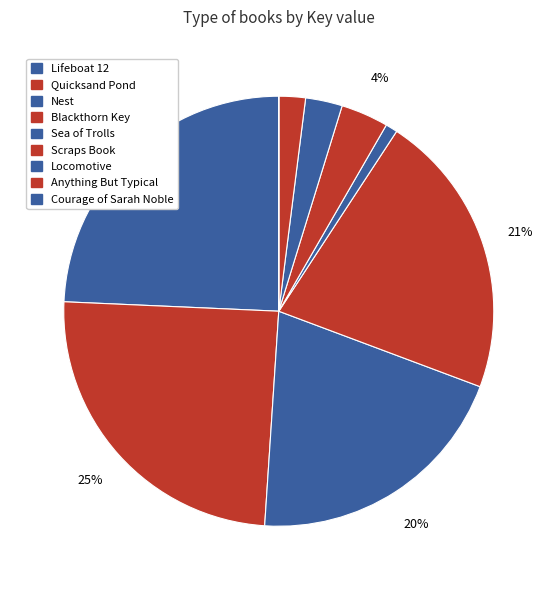

Is it true that Scraps Book is 4% of the pie?

True